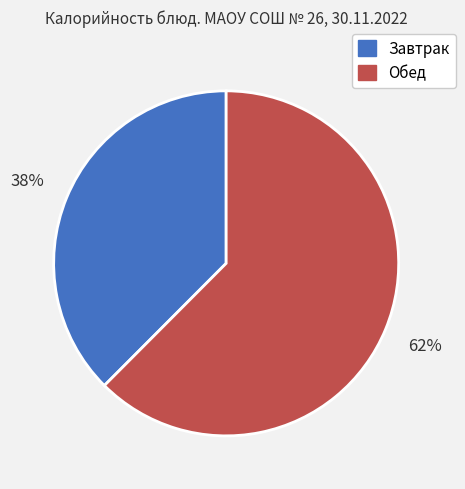

Which category has the smallest portion of the pie?

Завтрак